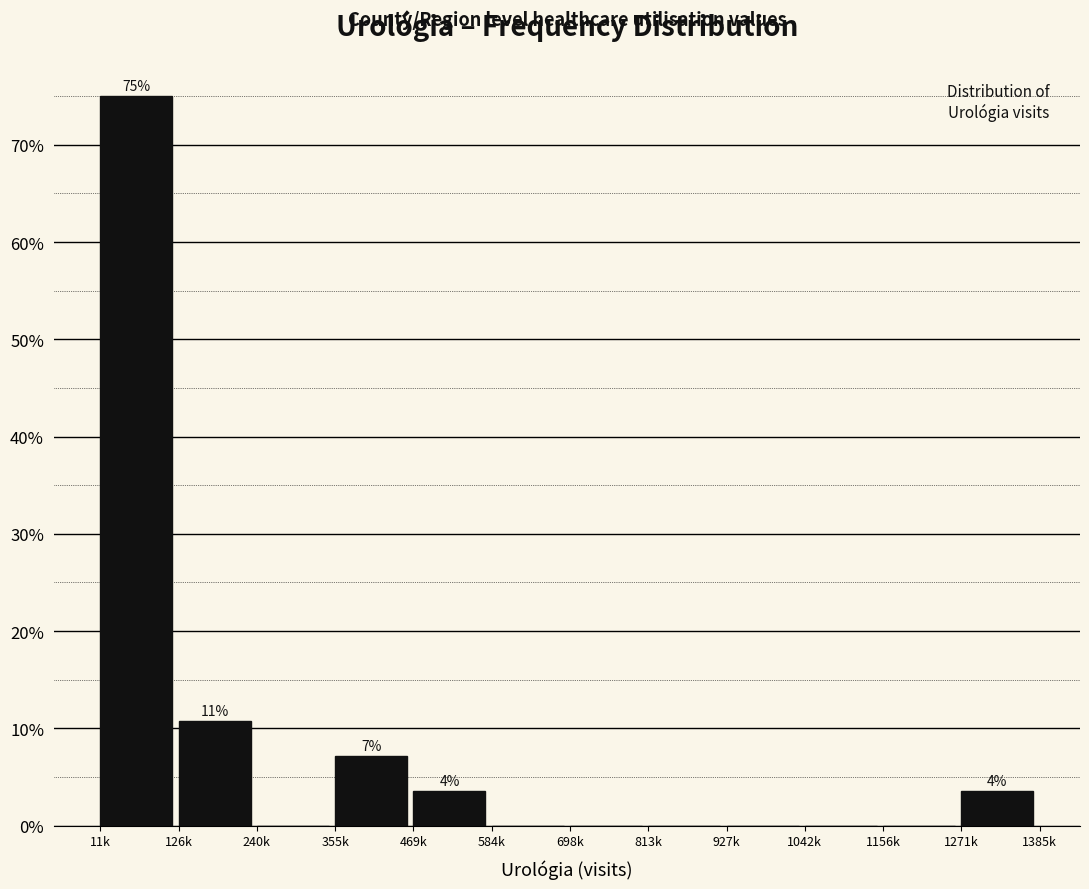

Reading left to right, extract all data points from this chart.

11k=75.0	126k=10.7	240k=0.0	355k=7.1	469k=3.6	584k=0.0	698k=0.0	813k=0.0	927k=0.0	1042k=0.0	1156k=0.0	1271k=3.6